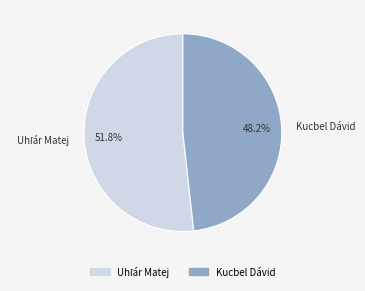

Does any single category account for the majority?

Yes